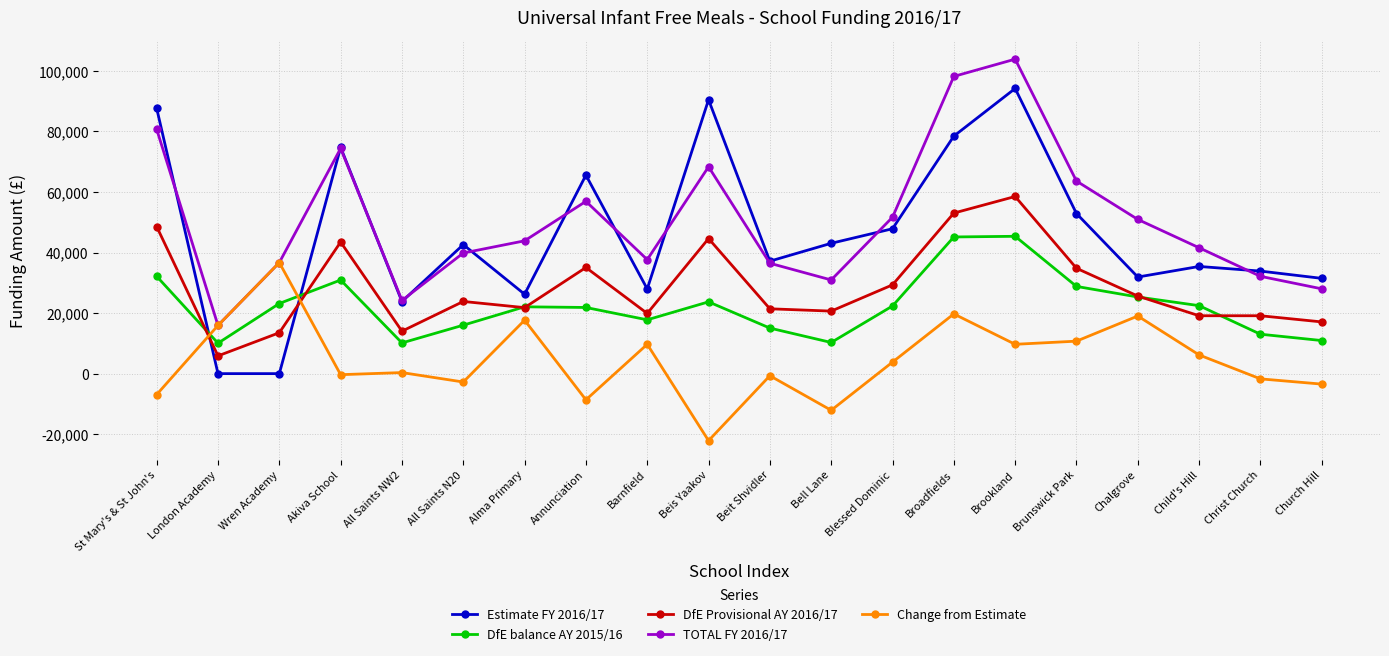

Where is Estimate FY 2016/17 nearest to the value 47086?

Blessed Dominic